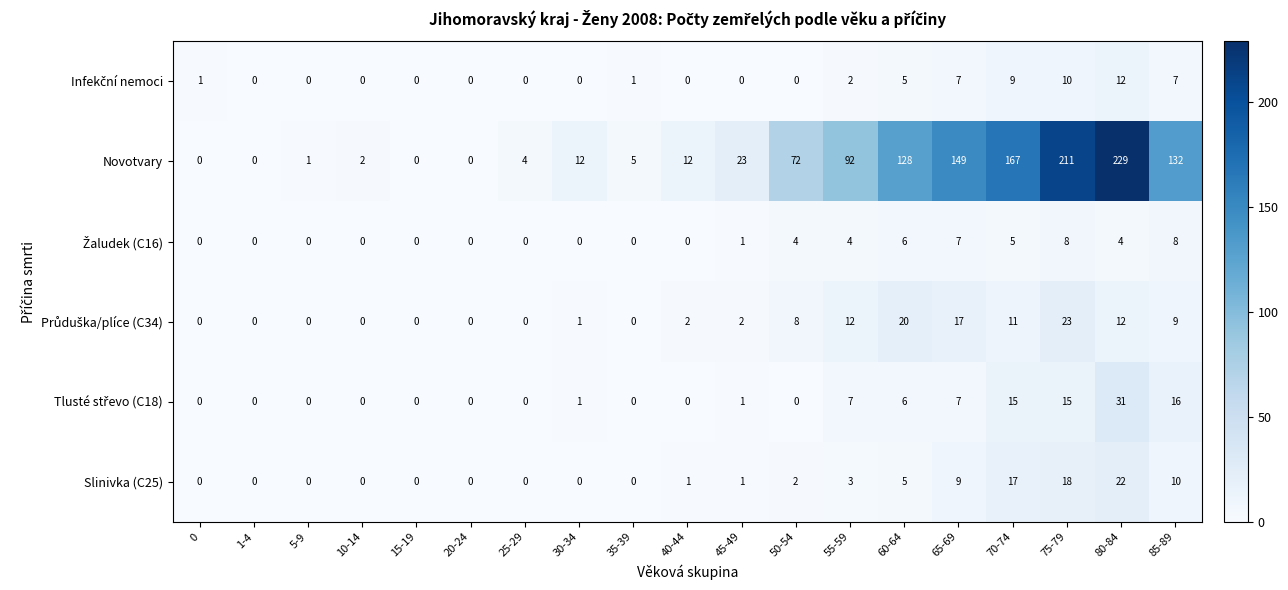

What is the maximum value shown in the chart?

229